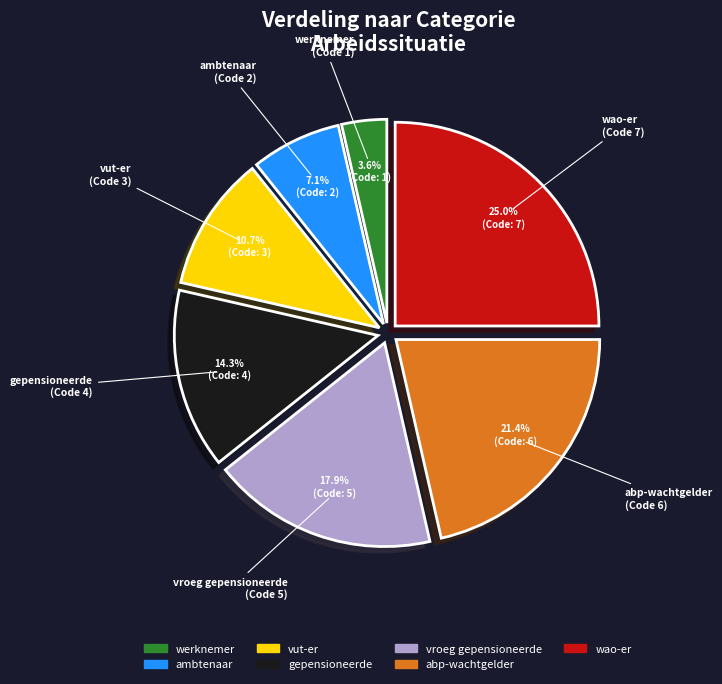

True or false: vroeg gepensioneerde accounts for 18% of the total.

True